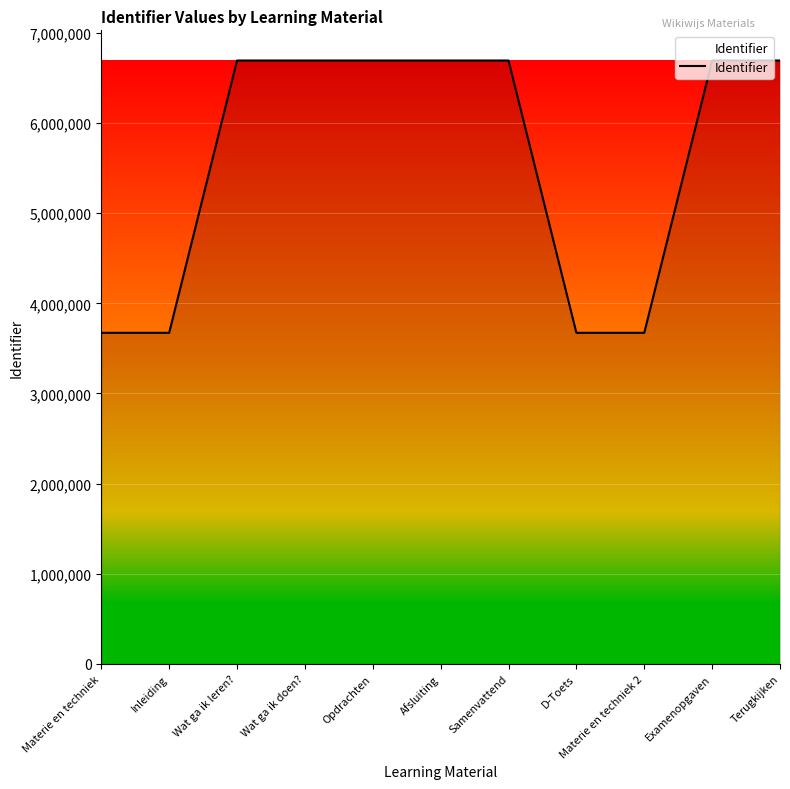

What is the minimum value shown in the chart?

3673176